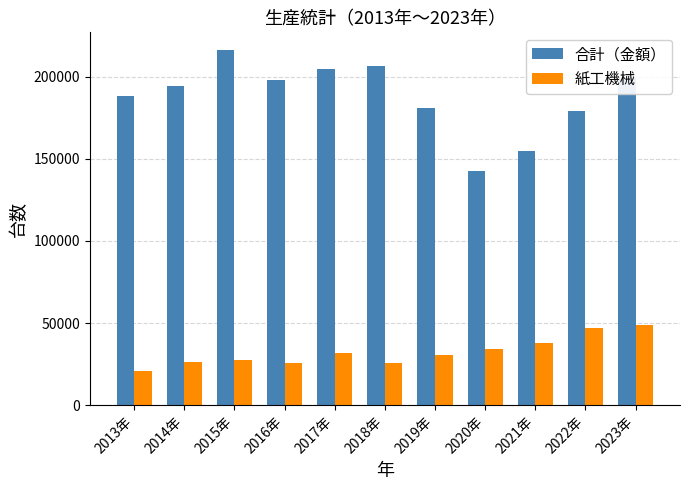

At which label does 紙工機械 first exceed 30504?

2017年